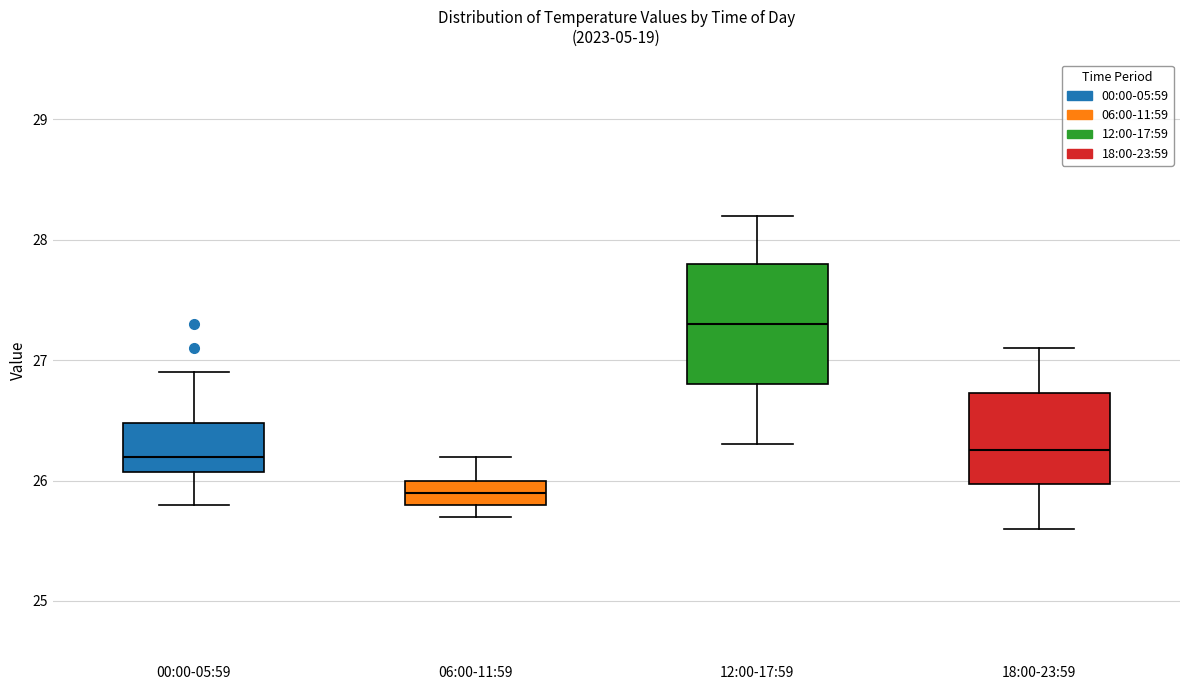

Reading left to right, read every box against the y-axis: the position of its median line, the range the box covers, and the ends of its whiskers. The values are not printed on the chart, so give them approximately, as read against the axis.

00:00-05:59: median 26.2, box 26.1 to 26.5, whiskers 25.8 to 26.9
06:00-11:59: median 25.9, box 25.8 to 26.0, whiskers 25.7 to 26.2
12:00-17:59: median 27.3, box 26.8 to 27.8, whiskers 26.3 to 28.2
18:00-23:59: median 26.3, box 26.0 to 26.7, whiskers 25.6 to 27.1